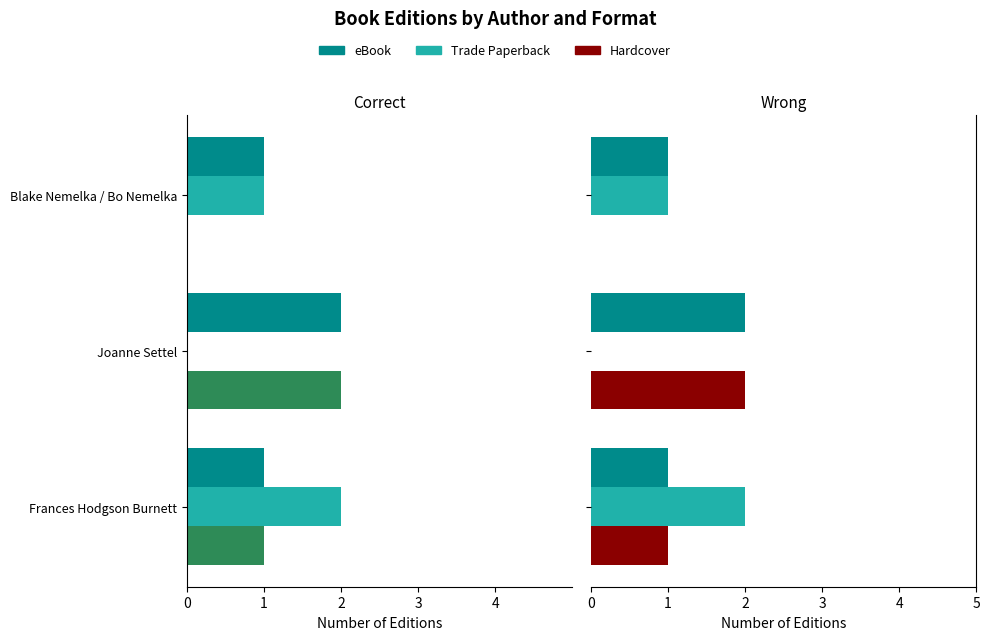

What is the average value of the eBook series?

1